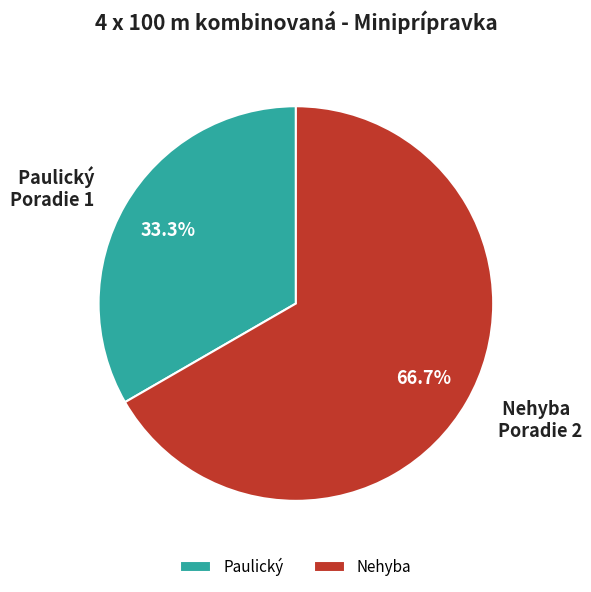

Which has a higher value, Nehyba or Paulický?

Nehyba